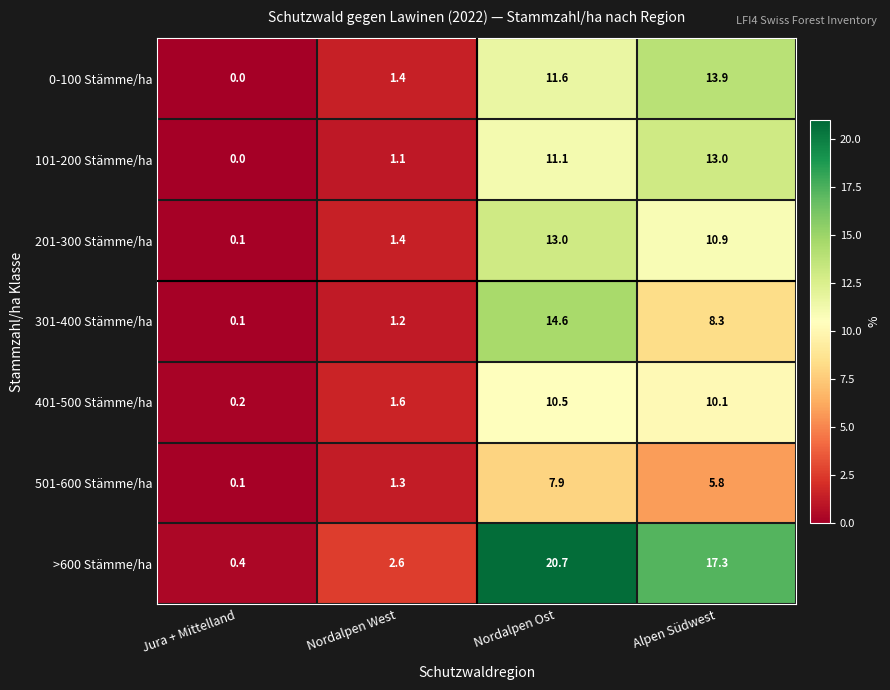

How many data points does each series have?

4